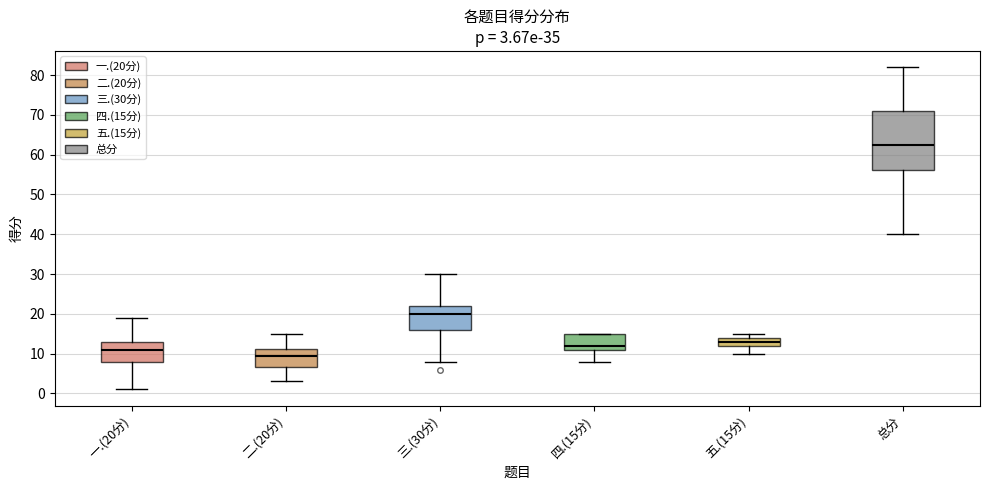

Which box has the lowest median line?

二.(20分)